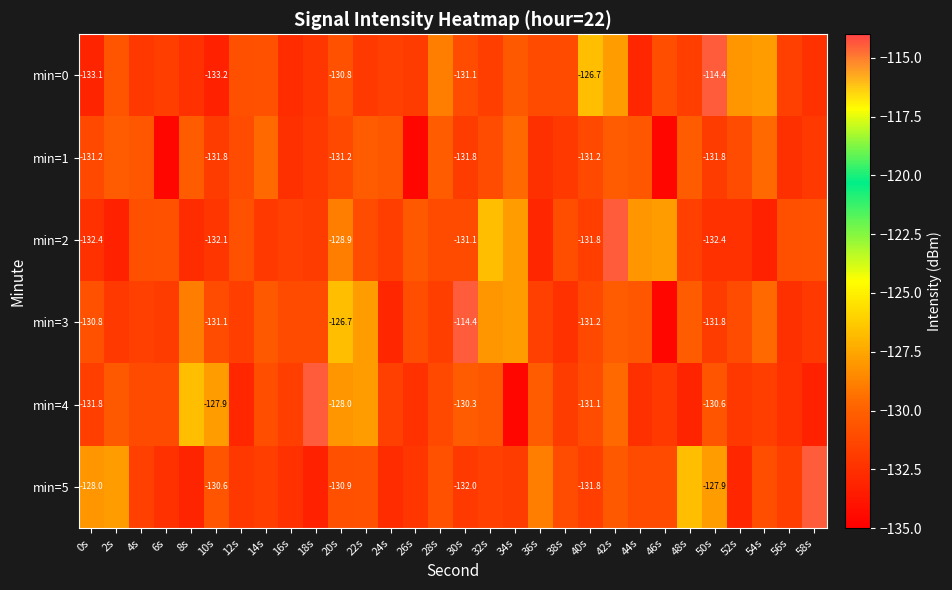

Which has a higher value, 8s or 56s?

56s